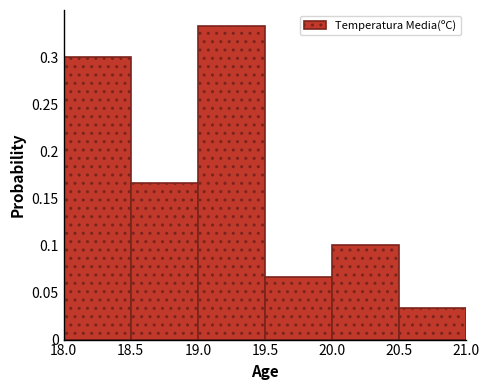

Over which range of the x-axis is the bar tallest?

19.0 to 19.5